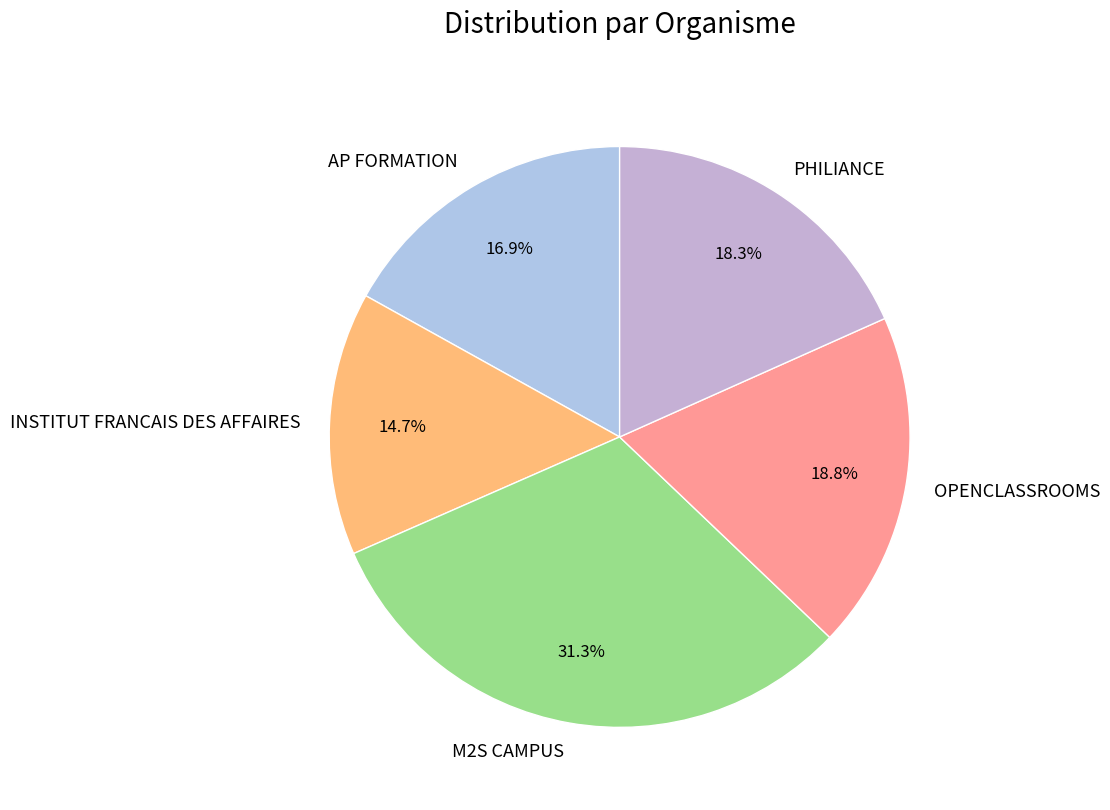

Count the number of slices in the pie.

5